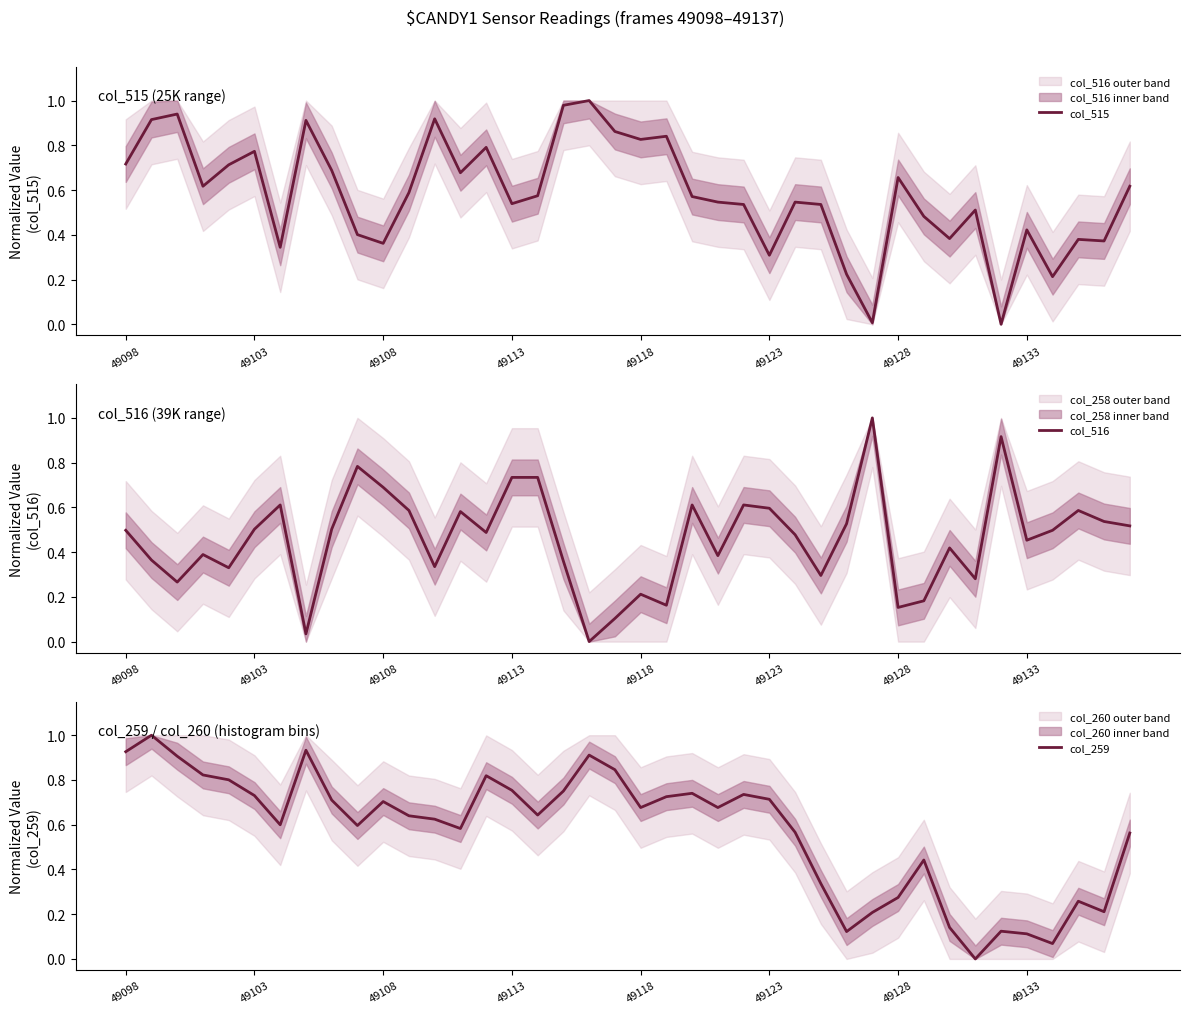

How many lines are shown in the chart?

3